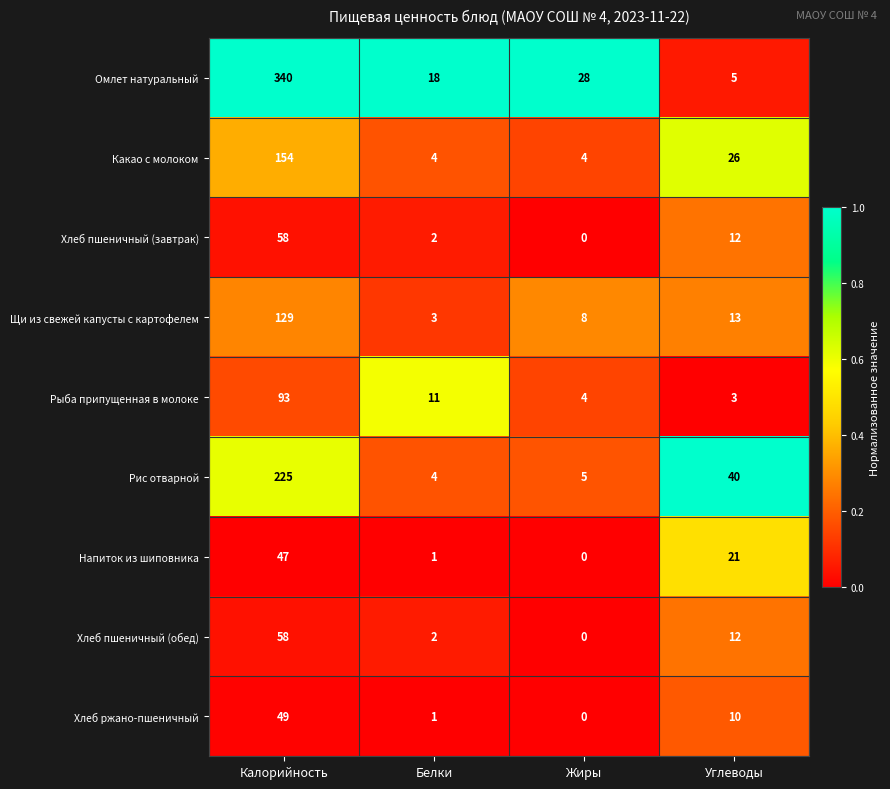

Is it true that Хлеб пшеничный (завтрак) equals 58 at Калорийность?

True